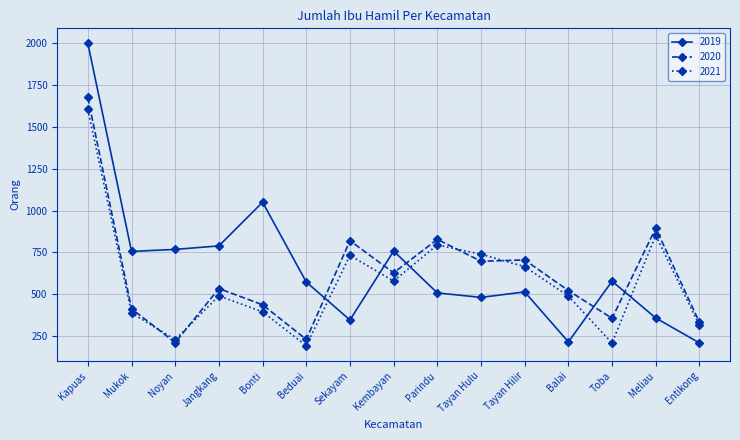

Where does the 2021 series first go above 490?

Kapuas